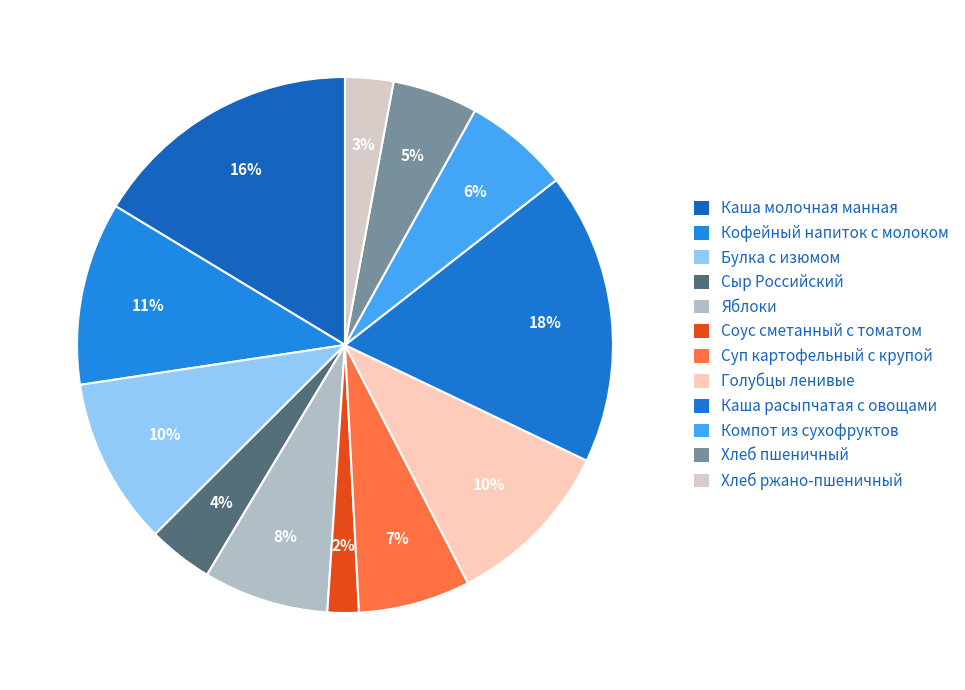

Is it true that Соус сметанный с томатом is 15% of the pie?

False